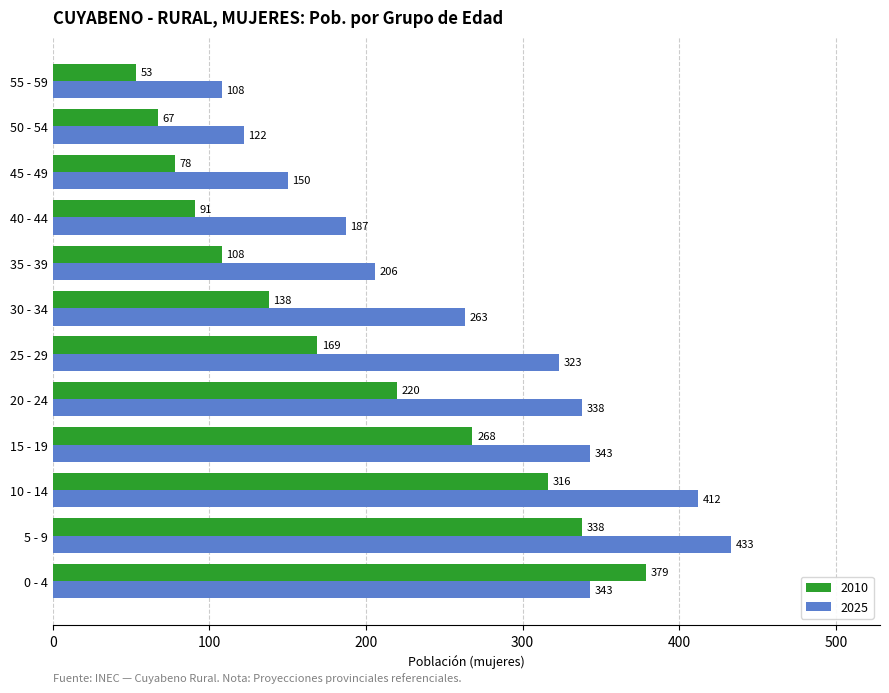

What is the maximum value for 2025?

433